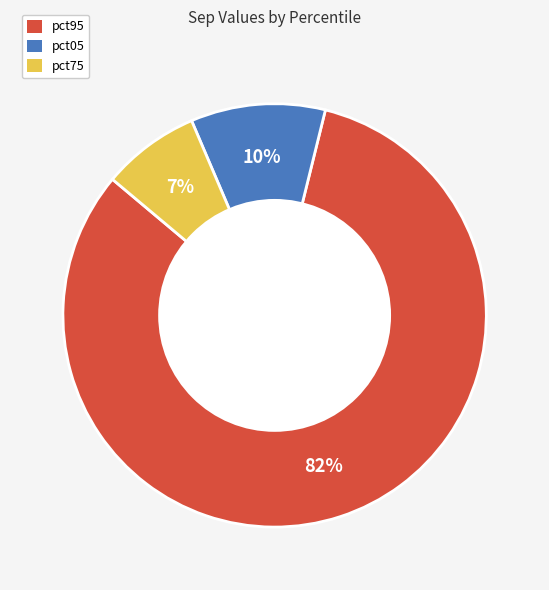

Is there any slice that represents more than half of the pie?

Yes